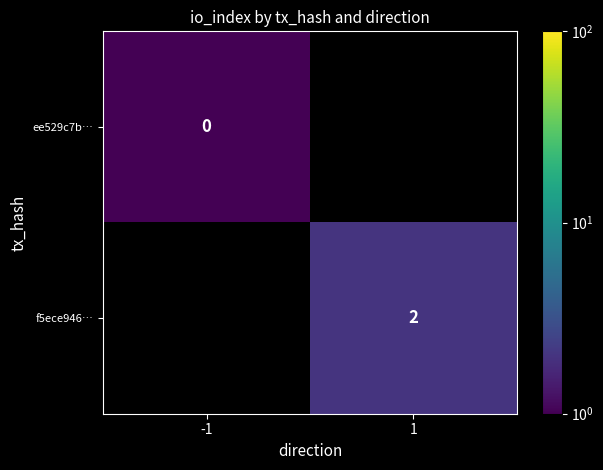

How many values in f5ece946… are above zero?

1